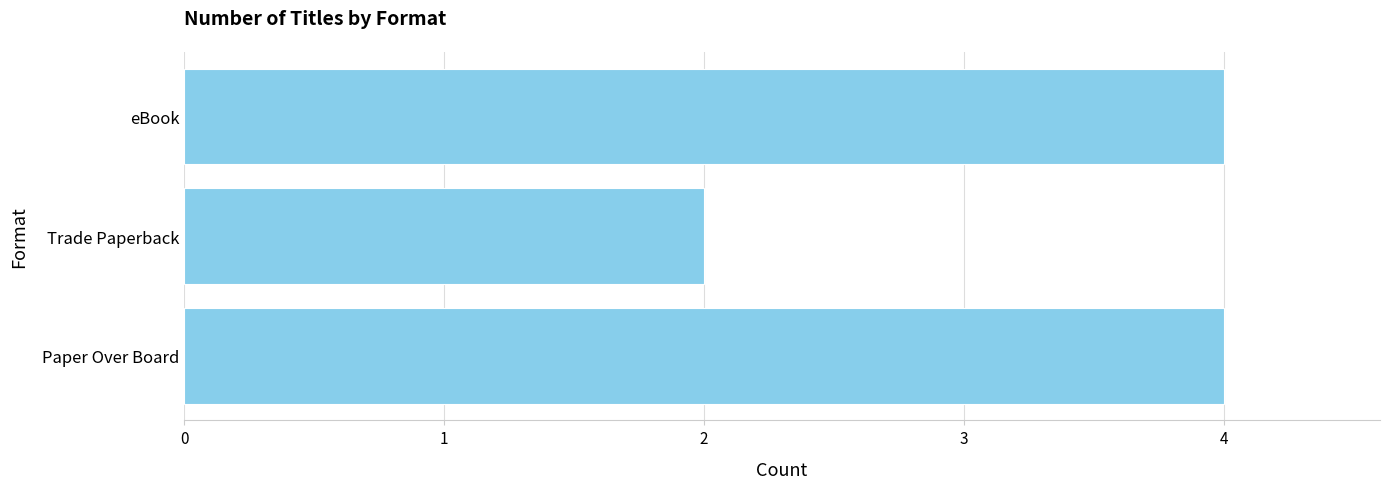

What is the average value?

3